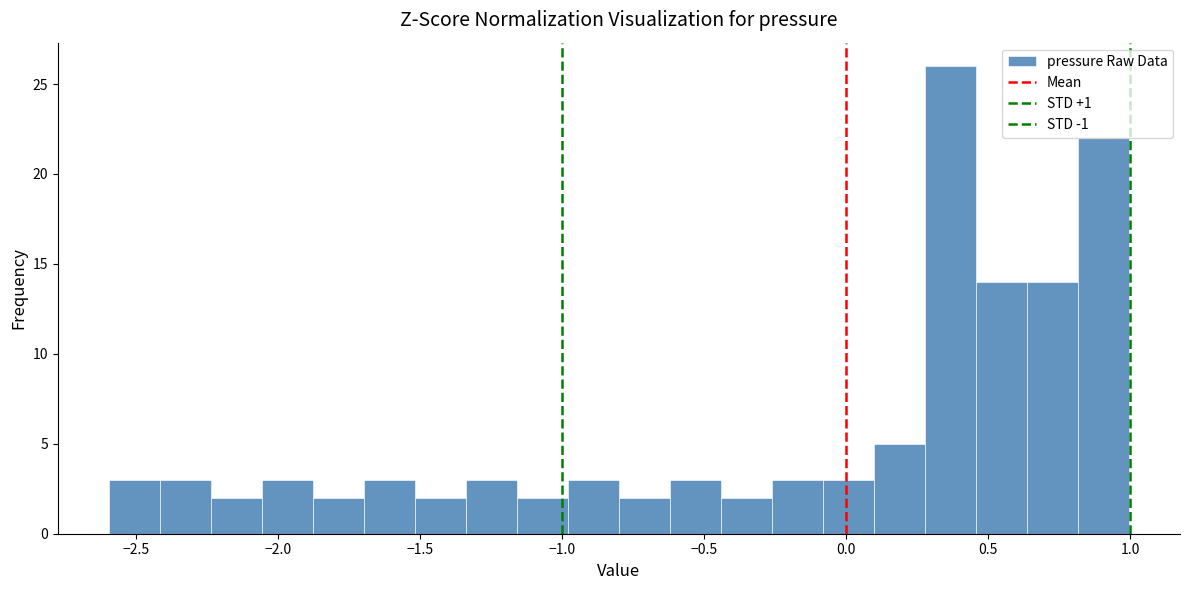

Read against the x-axis, roughly where is the centre of the tallest bar?

0.35